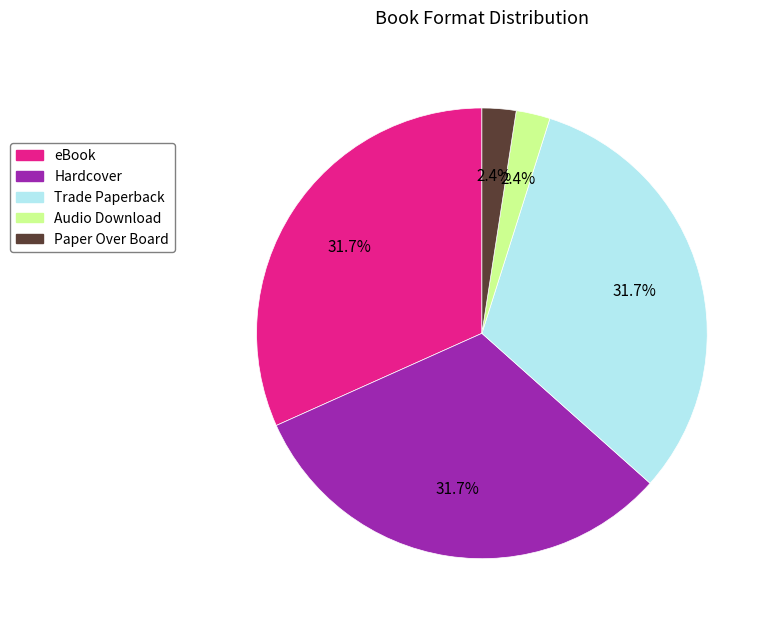

Is it true that Audio Download is 2% of the pie?

True